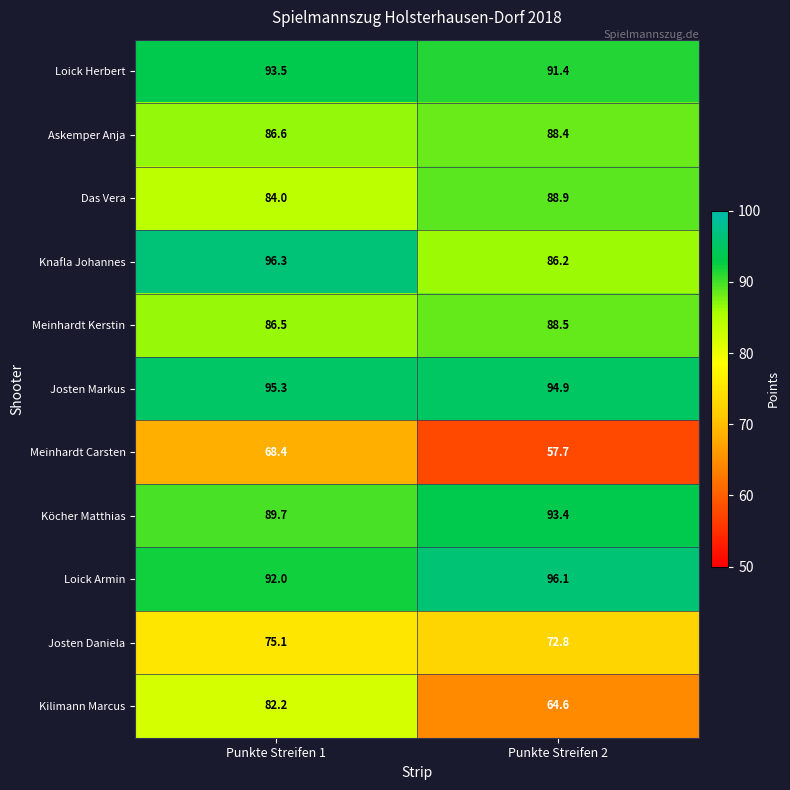

The value of Josten Daniela at Punkte Streifen 2 is 72.8. True or false?

True